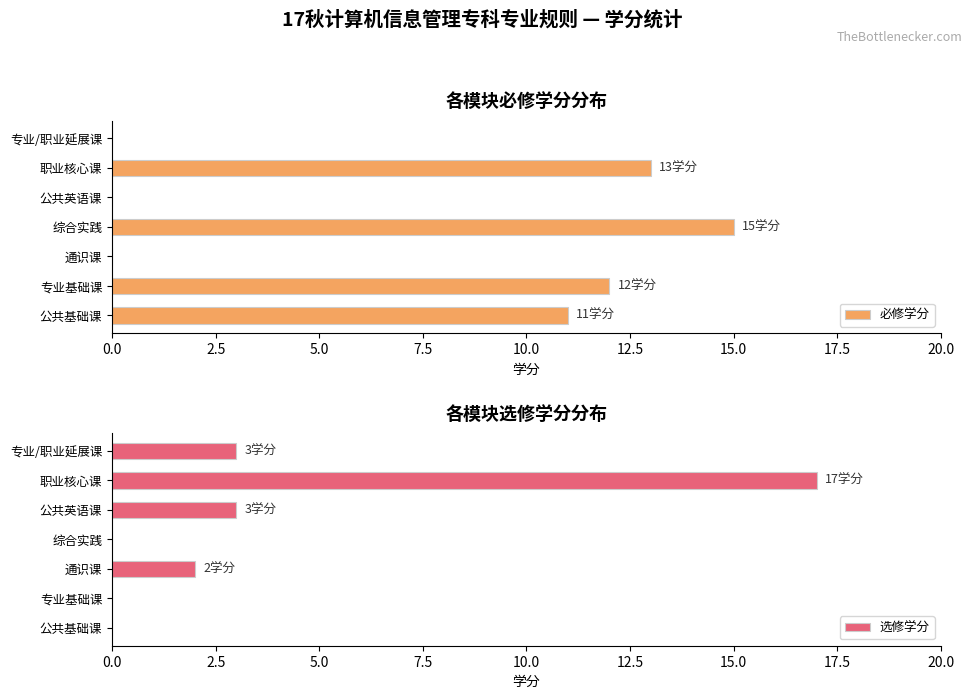

What is the sum of all 选修学分 values?

25